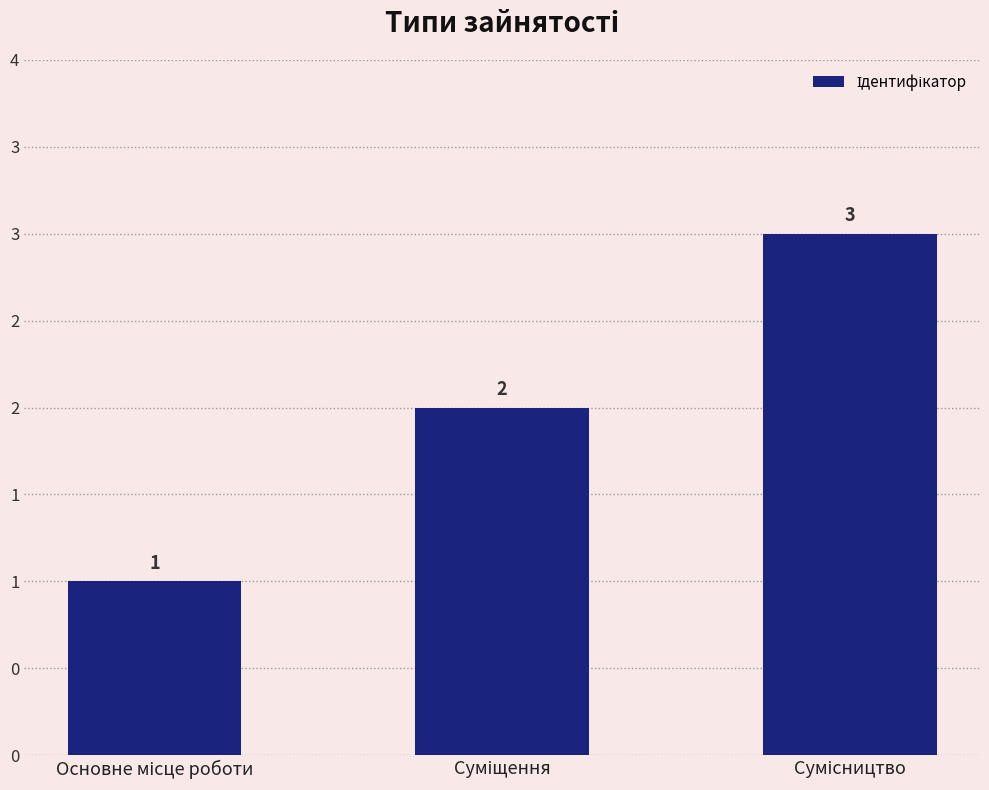

How many values are between 1 and 3?

3